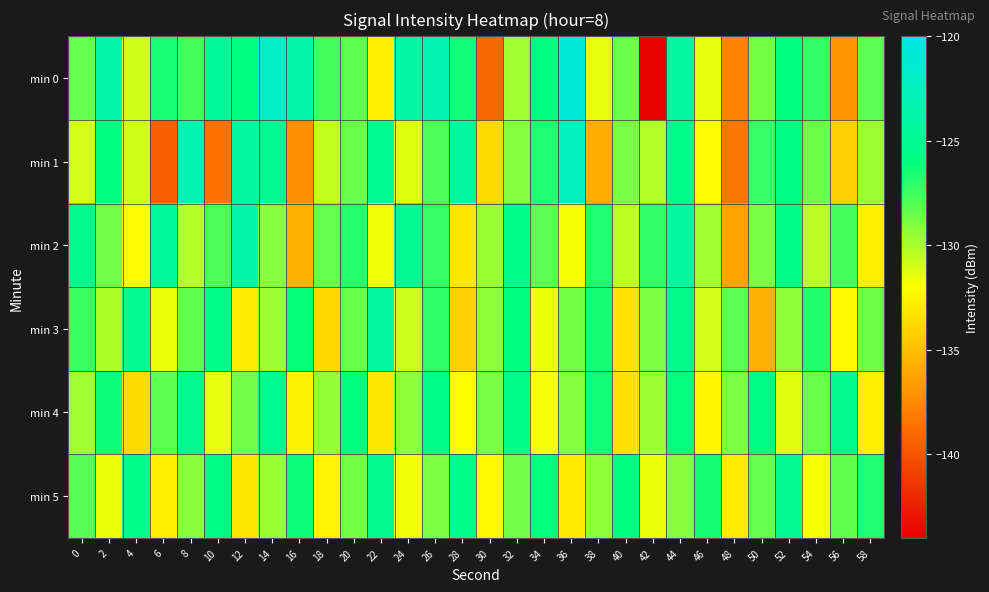

Count the number of categories in the chart.

30